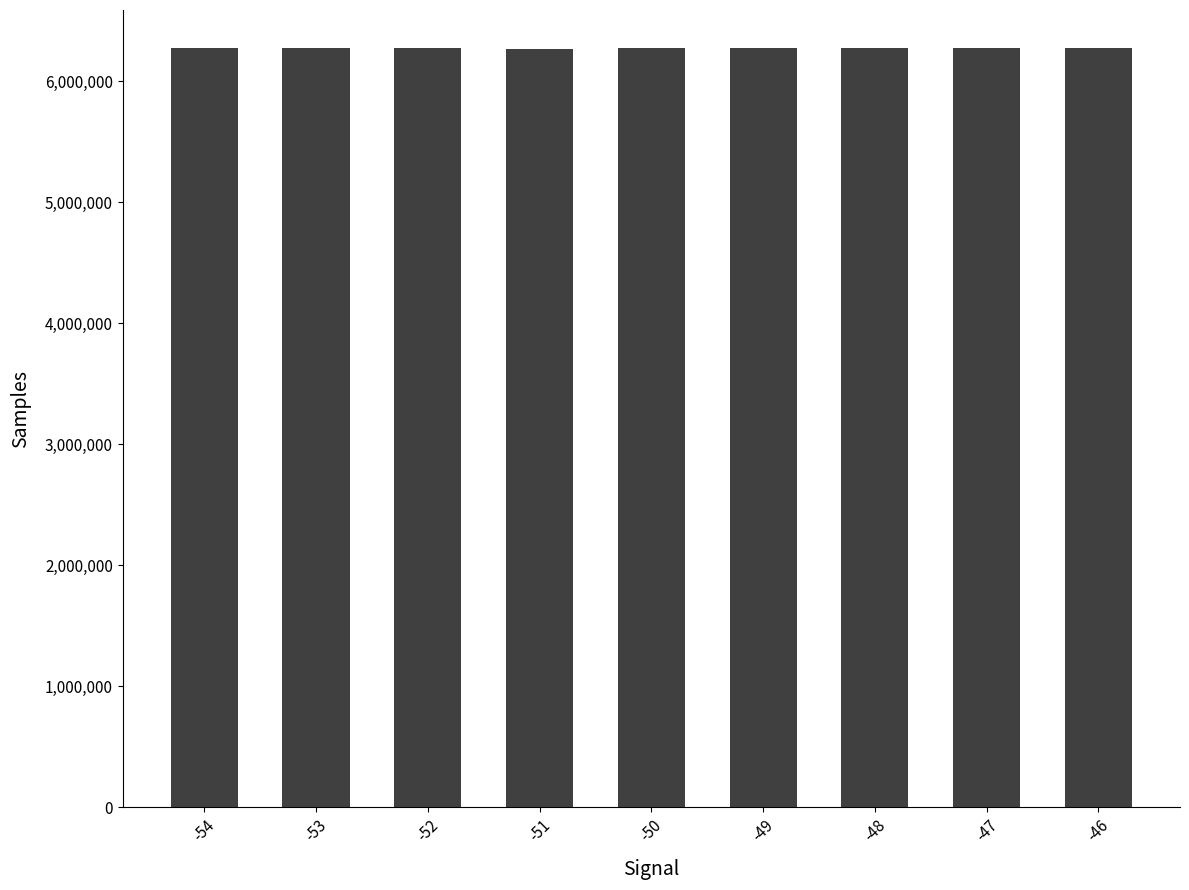

What is the approximate value at -49?

6271513